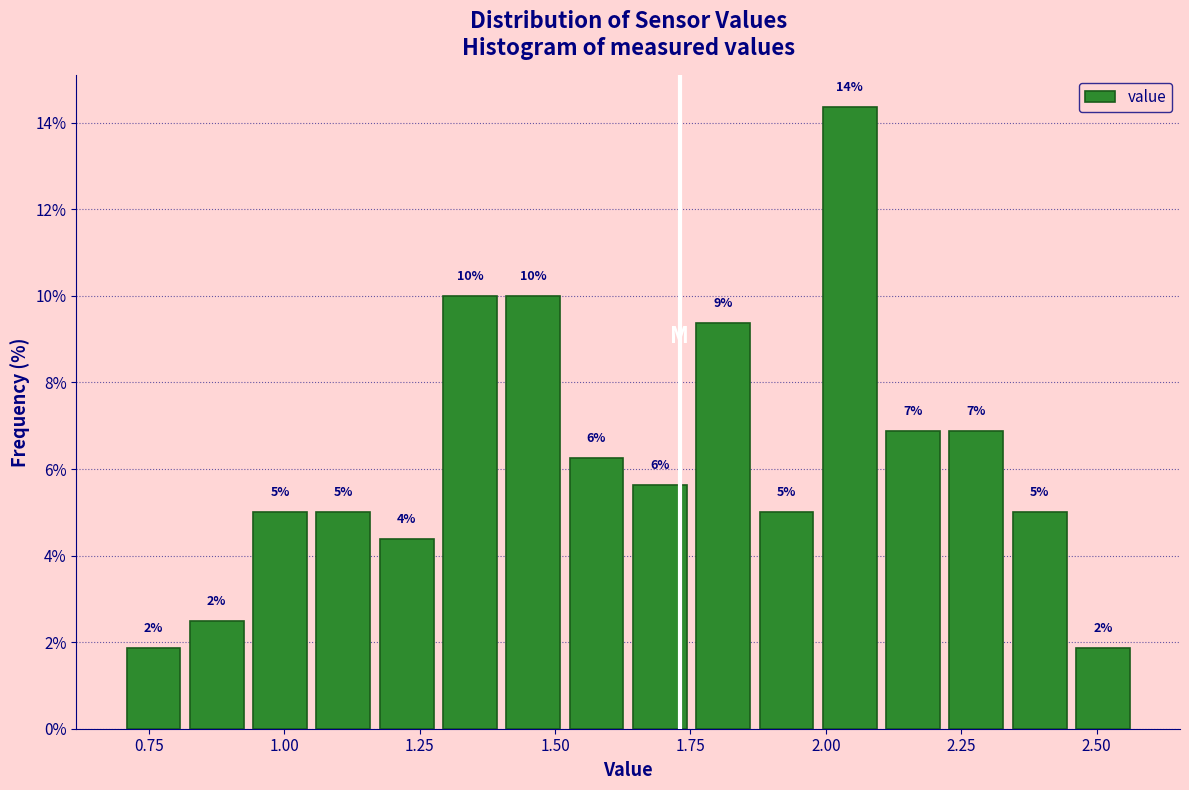

Around what value on the x-axis is the tallest bar? Give the approximate position of its centre, as read against the axis.

2.05